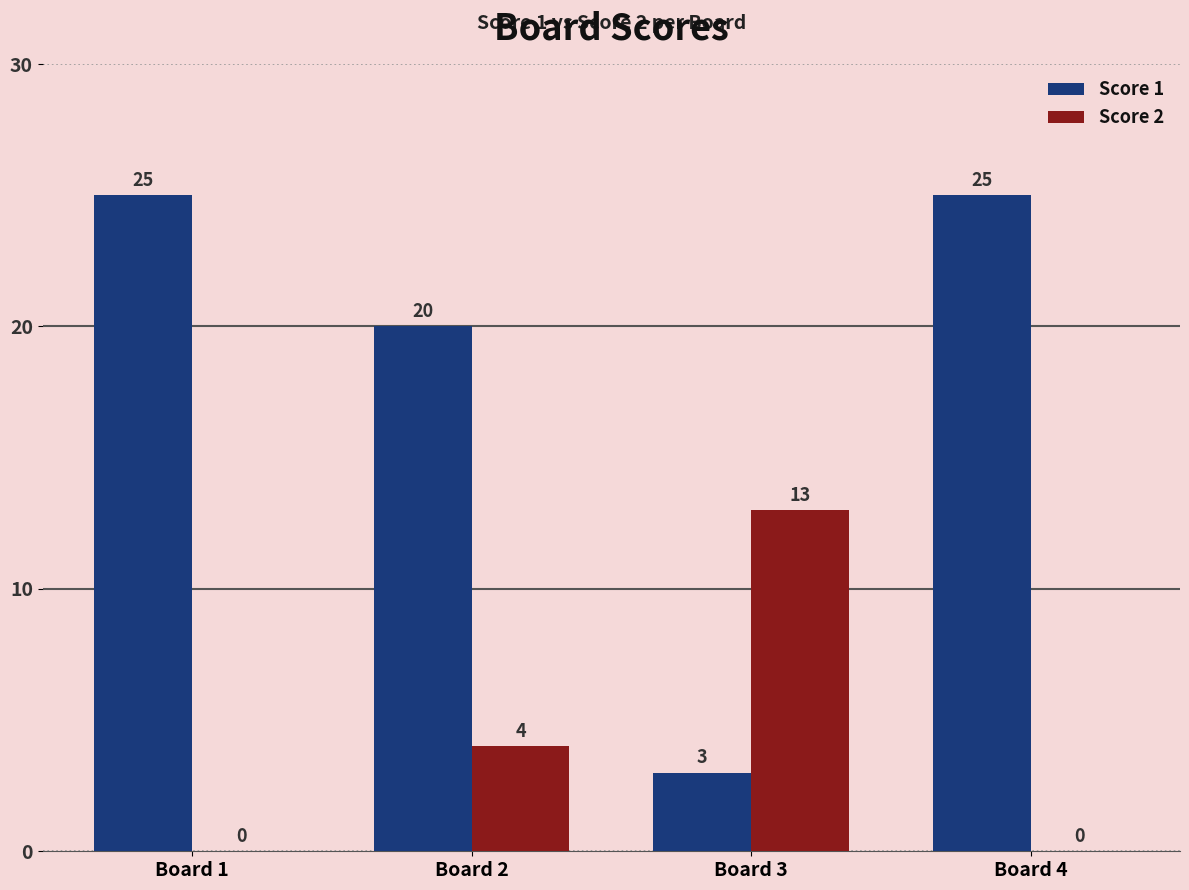

Reading left to right, extract all data points from this chart.

Score 1: 25	20	3	25
Score 2: 0	4	13	0